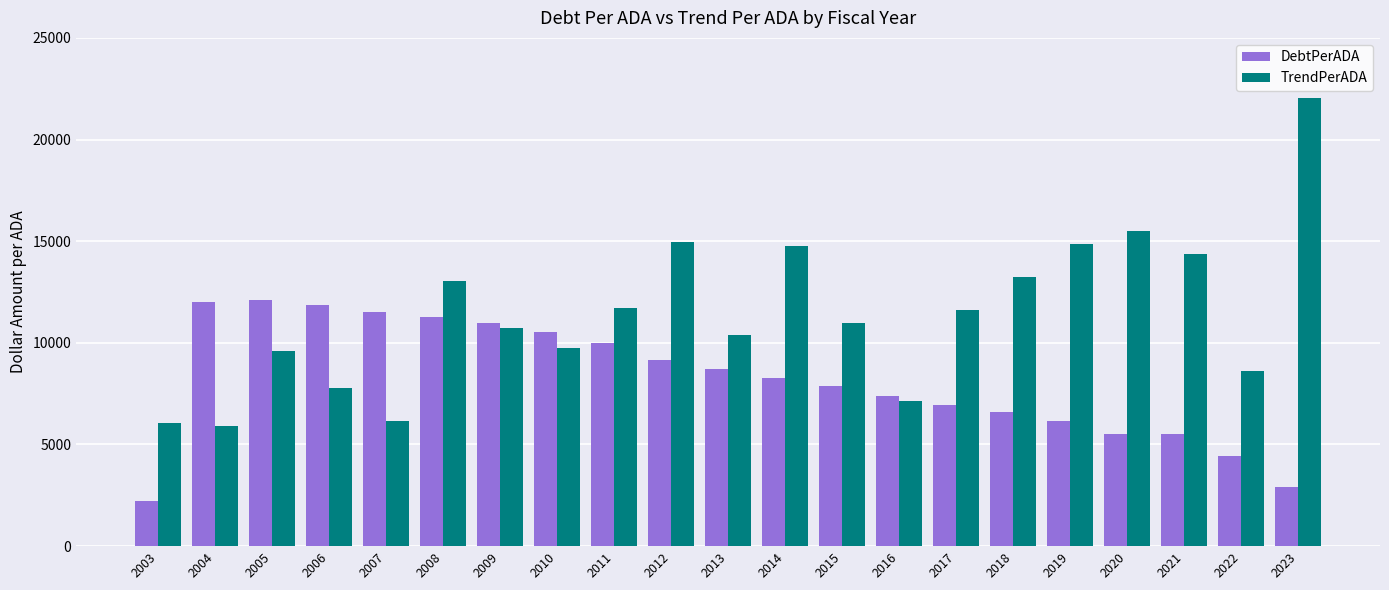

The TrendPerADA series shows 20269.9 at 2011. True or false?

False